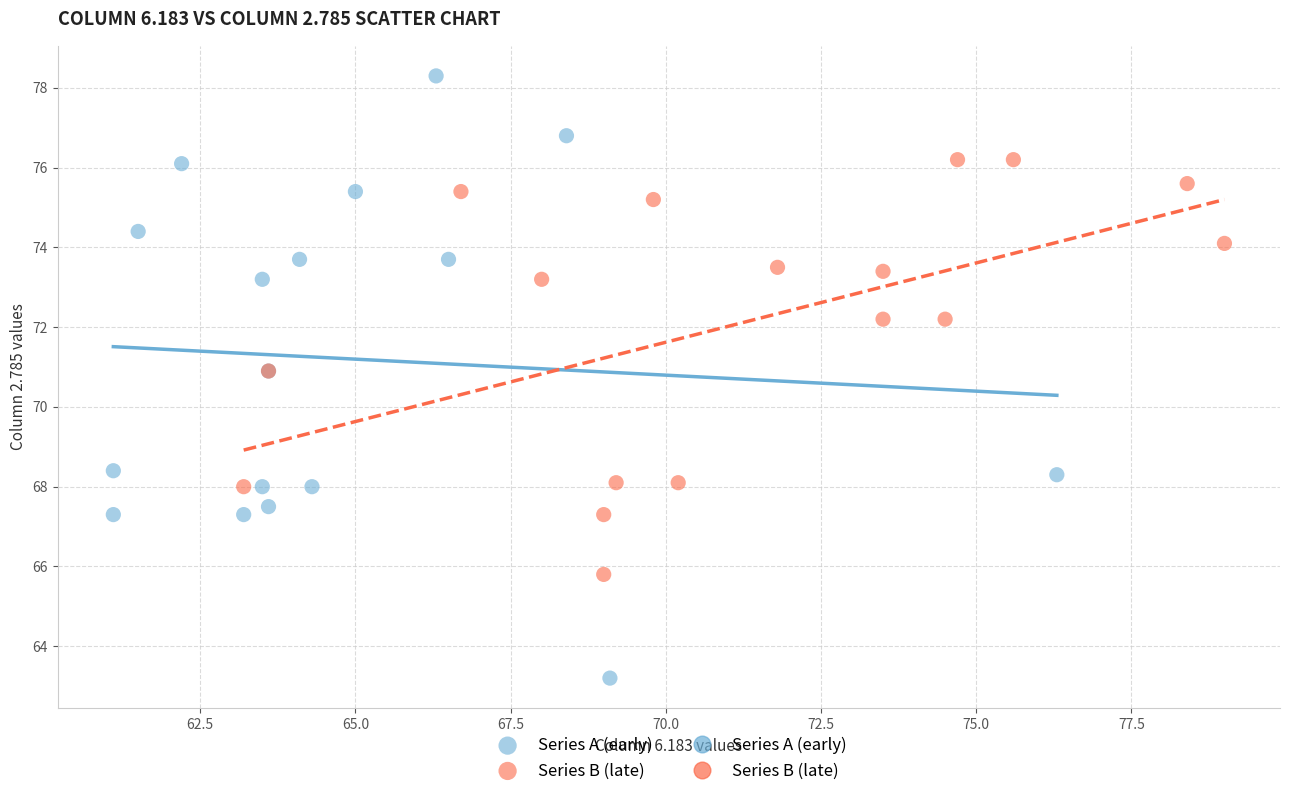

Which series contains the lowest Y value?

Series A (early)